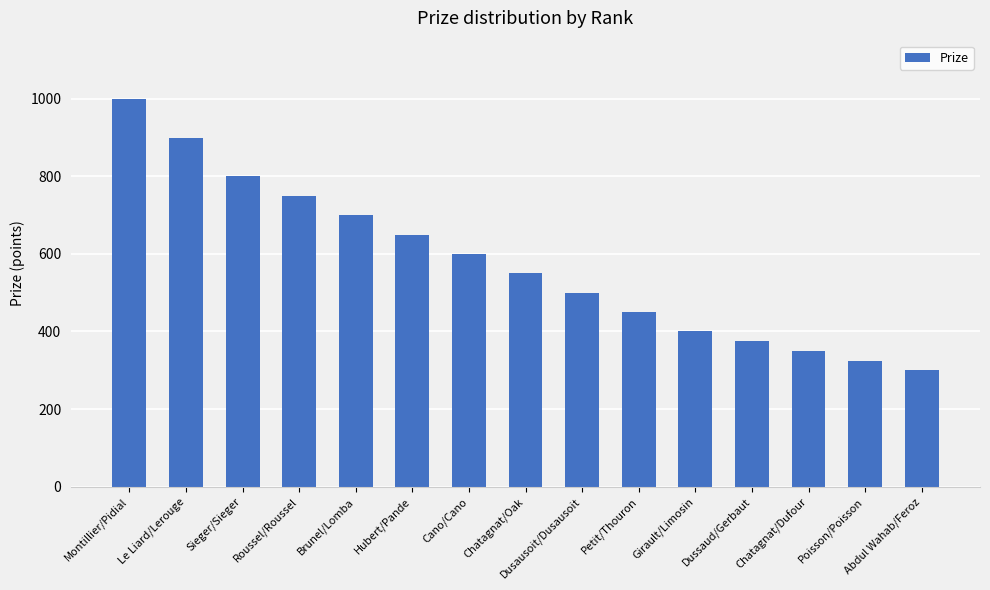

At which category does the chart reach its peak across all series?

Montillier/Pidial